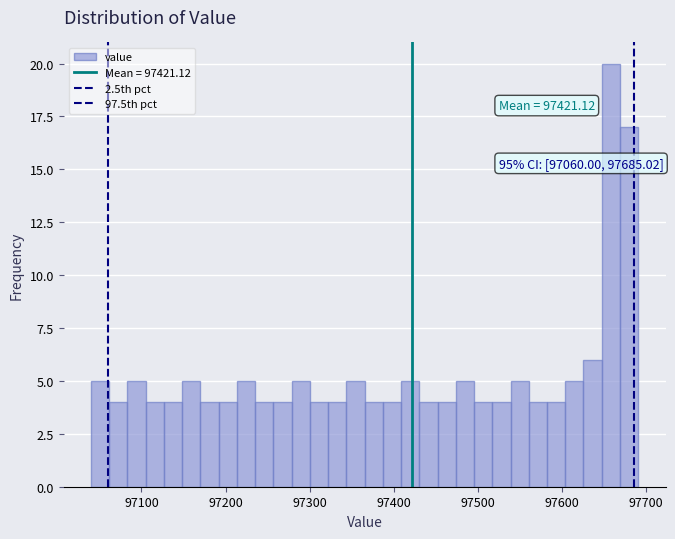

Around what value on the x-axis is the tallest bar? Give the approximate position of its centre, as read against the axis.

97660